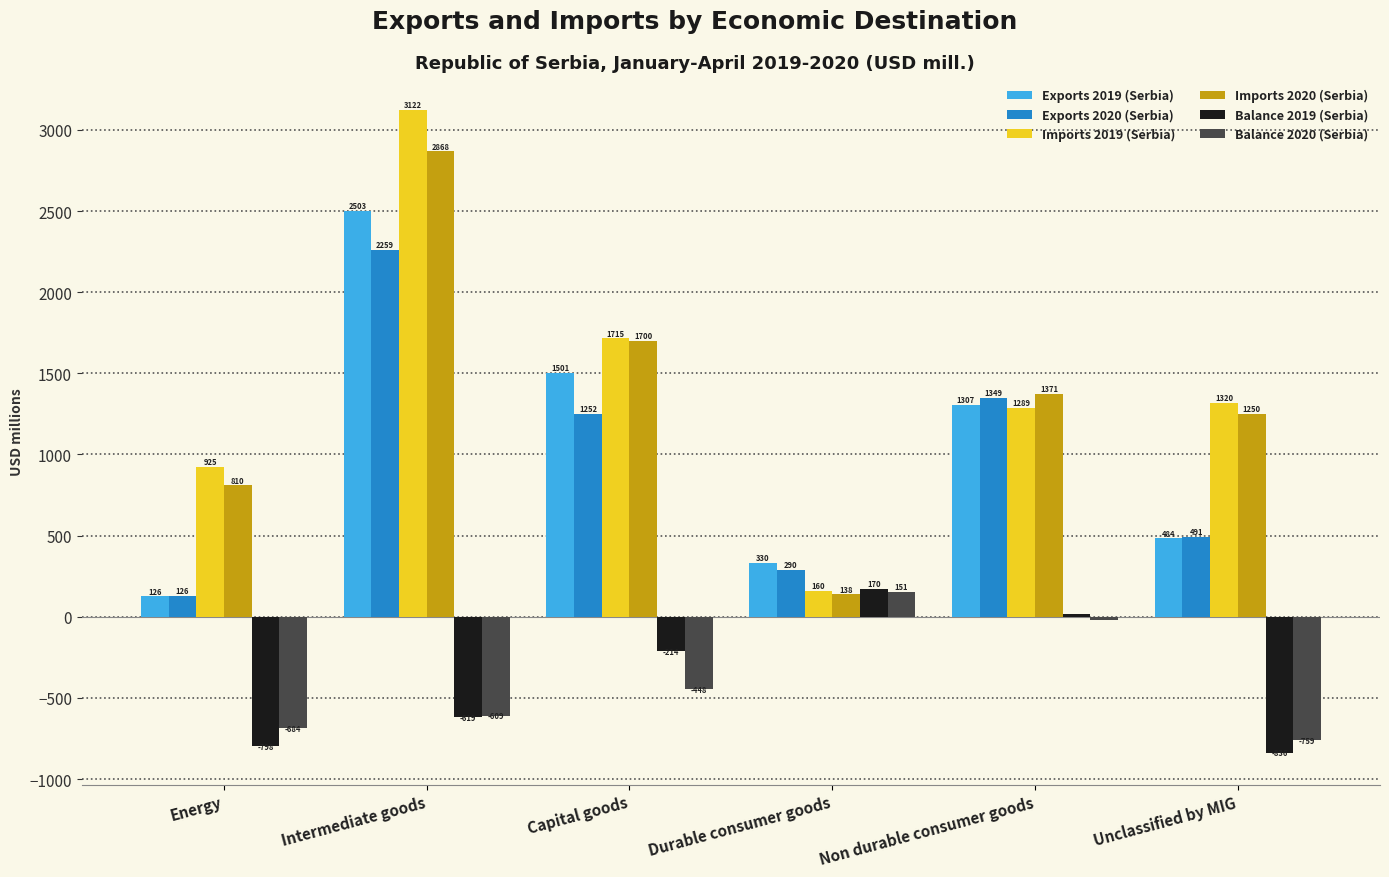

At which label does Exports 2020 (Serbia) reach its peak?

Intermediate goods